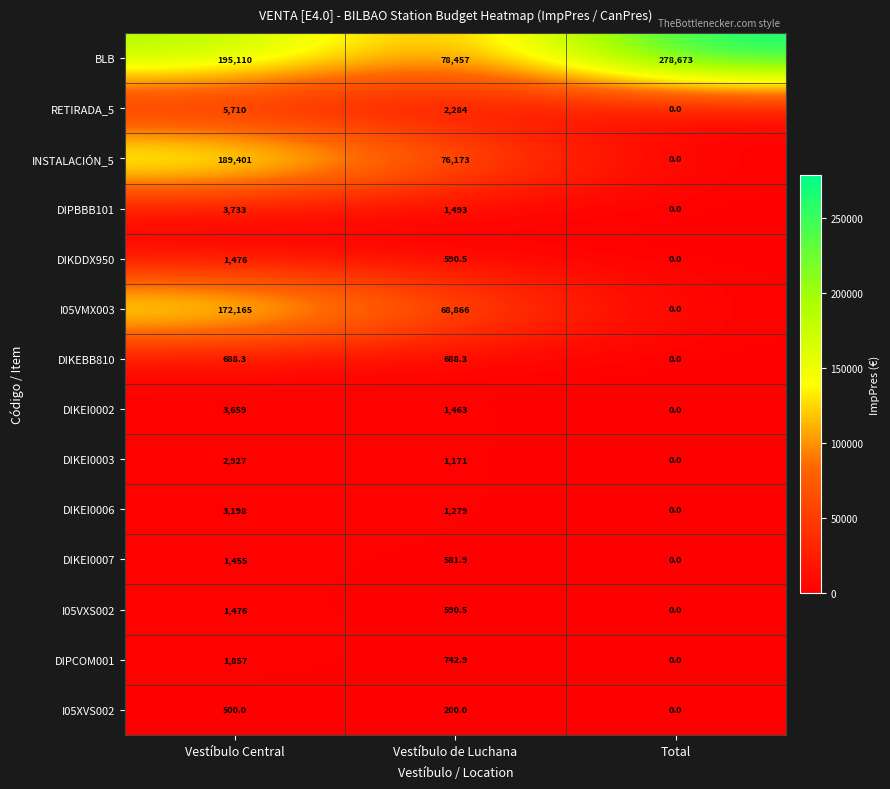

Rank the categories by DIPBBB101 value from highest to lowest.

Vestíbulo Central, Vestíbulo de Luchana, Total